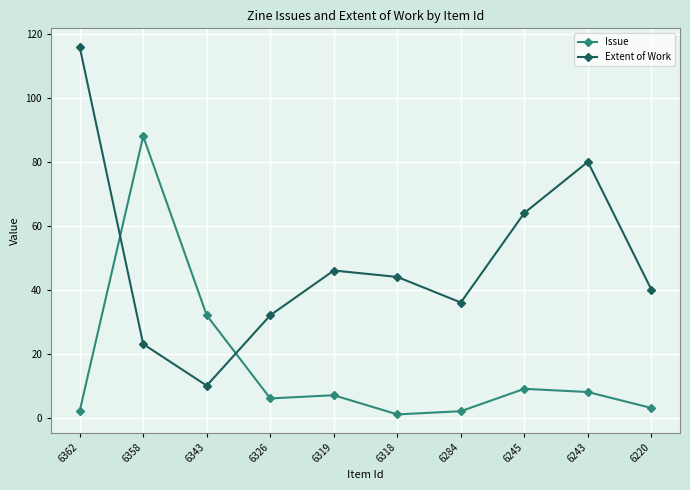

Which series has the widest spread of values?

Extent of Work